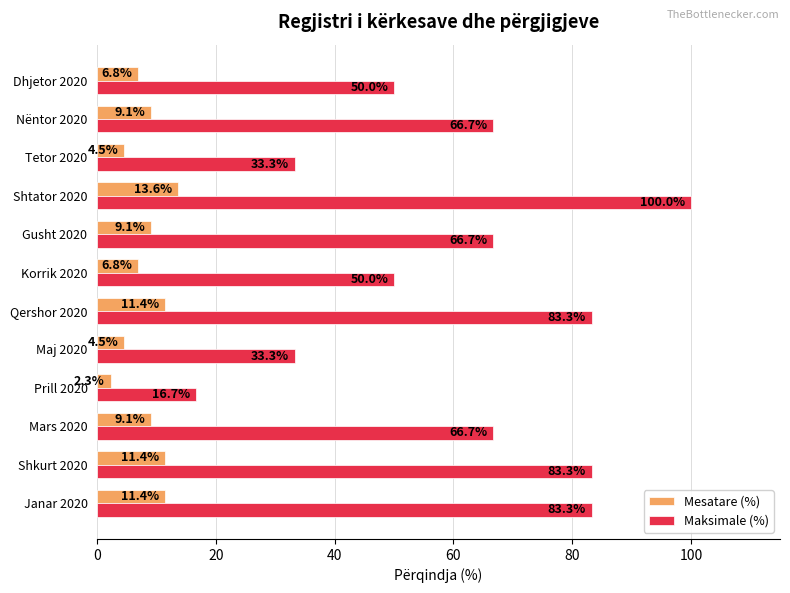

What is the approximate value of Maksimale (%) at Tetor 2020?

33.3